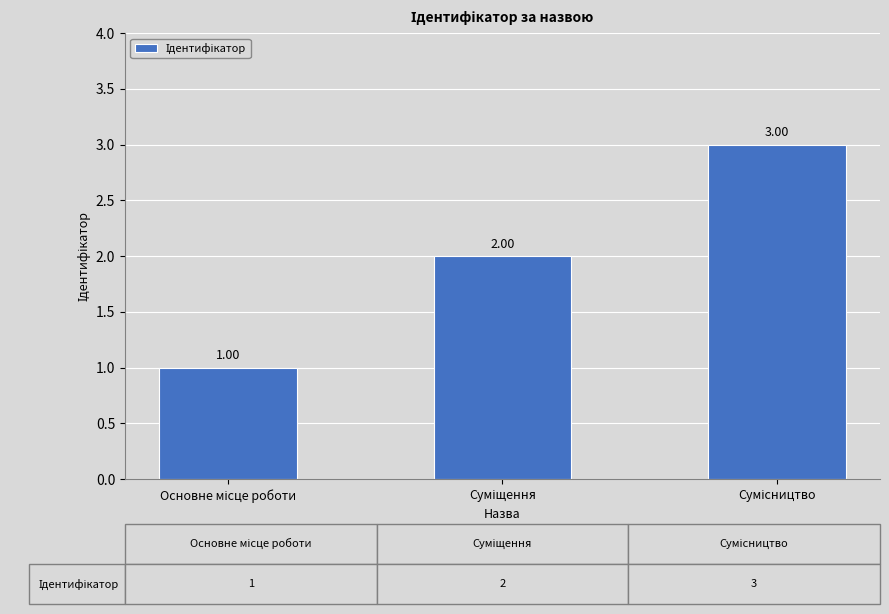

Reading right to left, list all the values displayed in this chart.

Сумісництво=3	Суміщення=2	Основне місце роботи=1